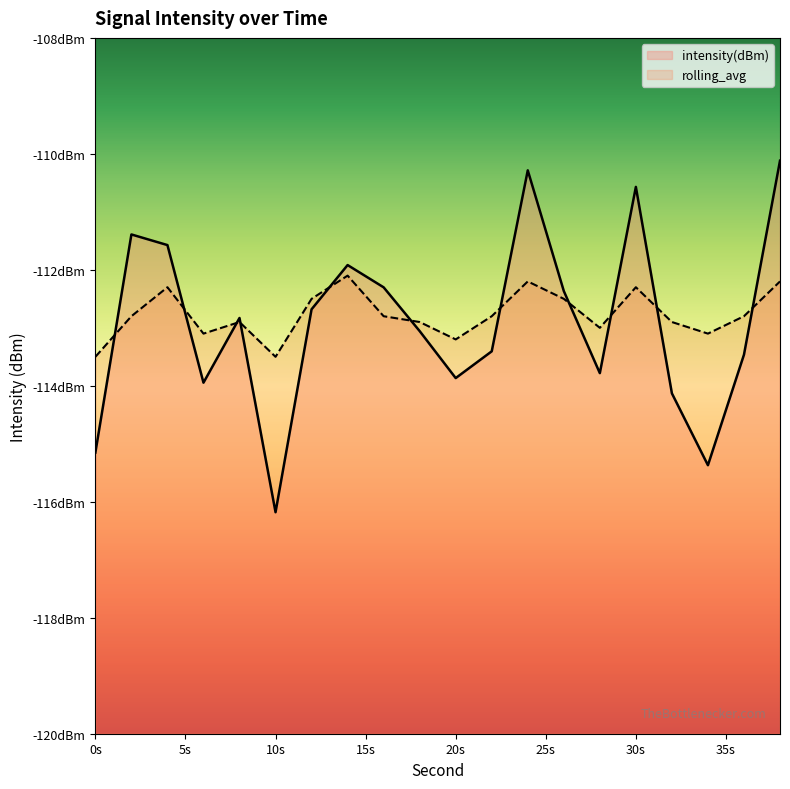

Is it true that intensity(dBm) equals -112.8 at 8?

True